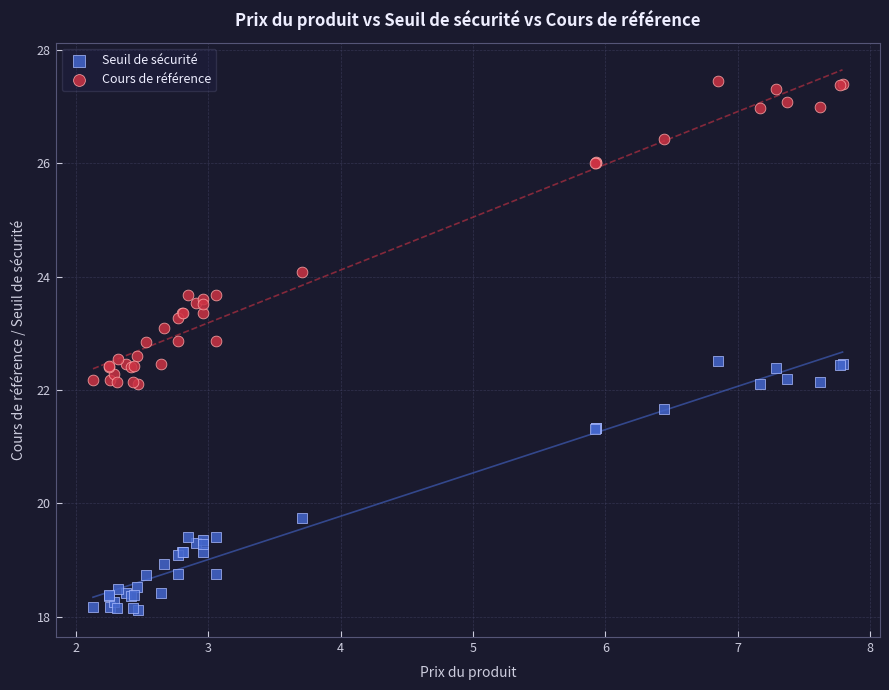

Which series reaches the maximum Y coordinate?

Cours de référence